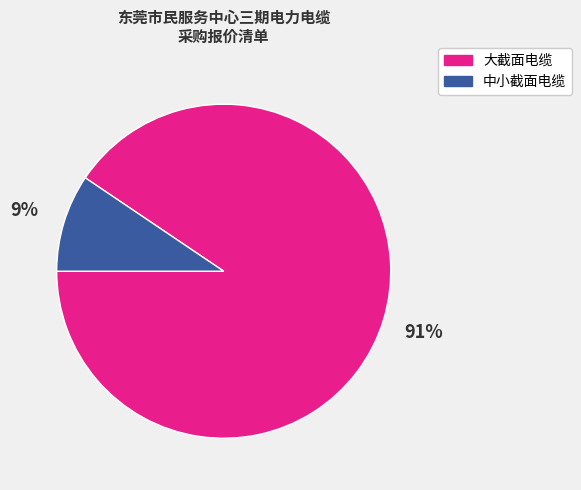

Does any single category account for the majority?

Yes